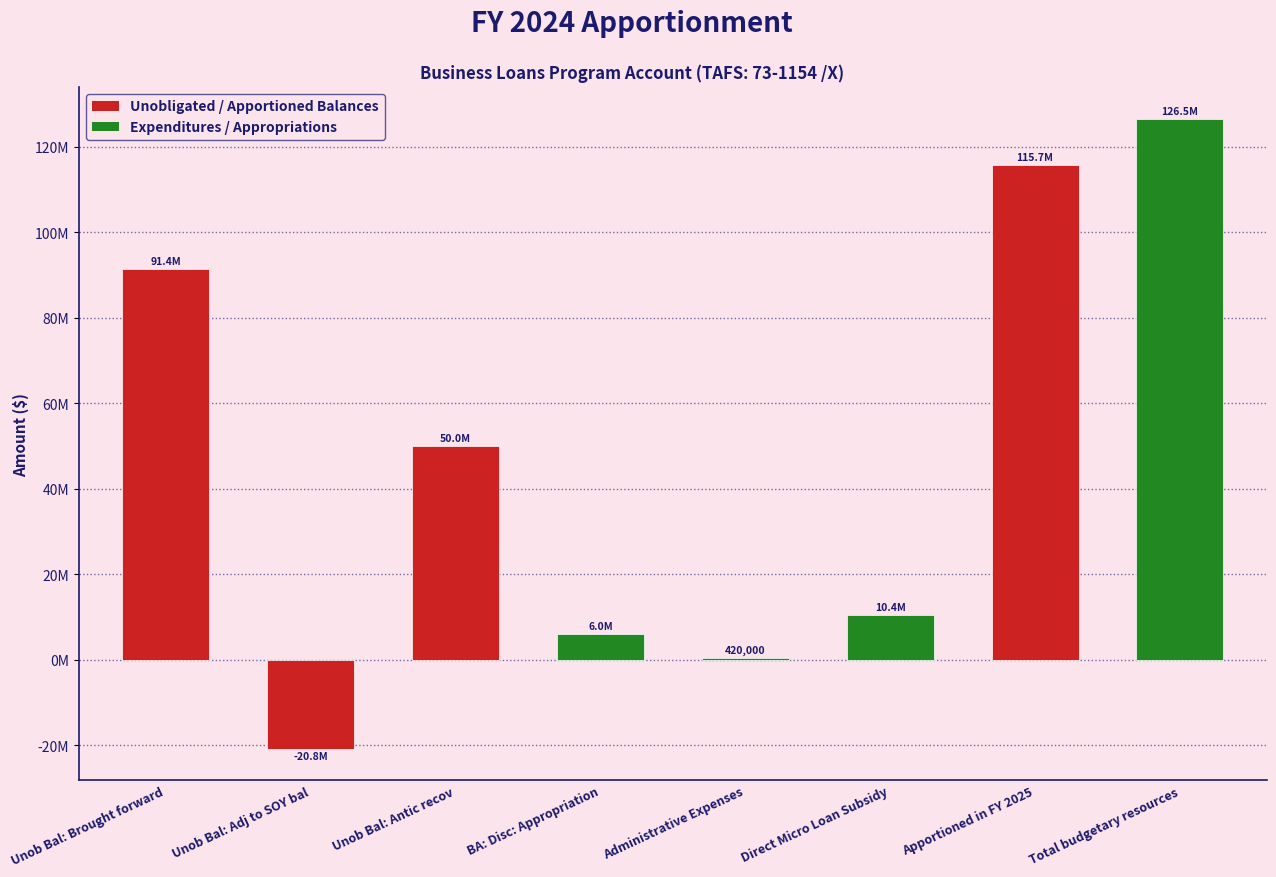

Which has a higher value, Apportioned in FY 2025 or Administrative Expenses?

Apportioned in FY 2025